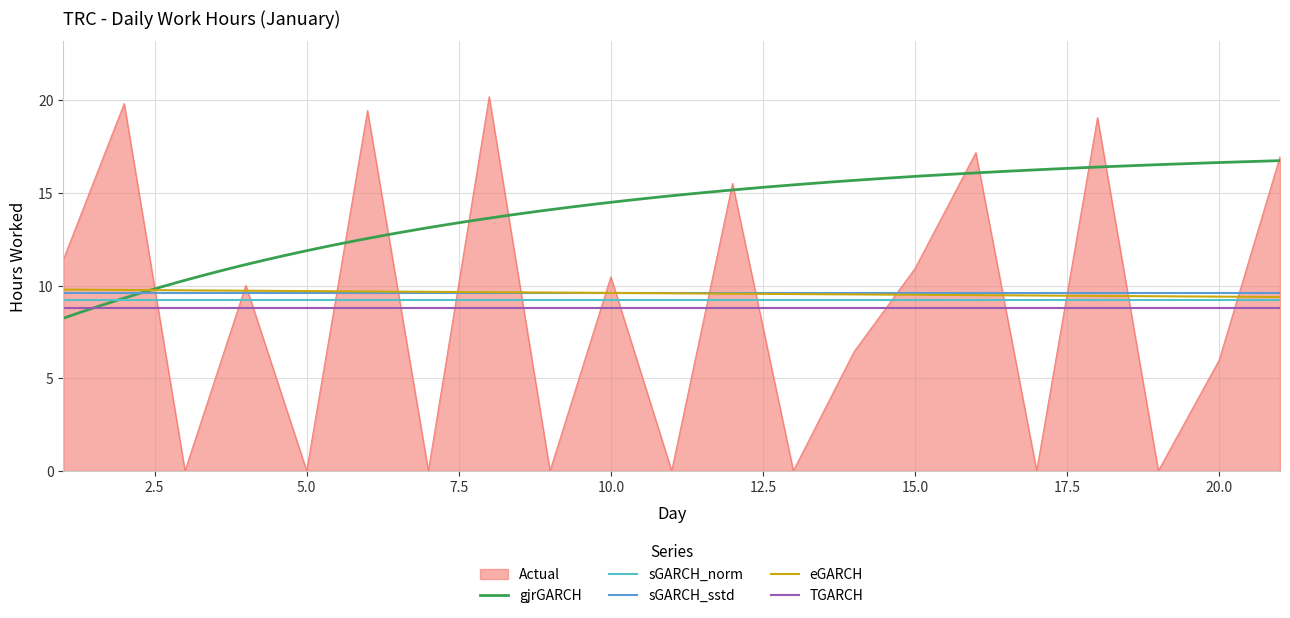

What is the greatest value displayed?

20.2